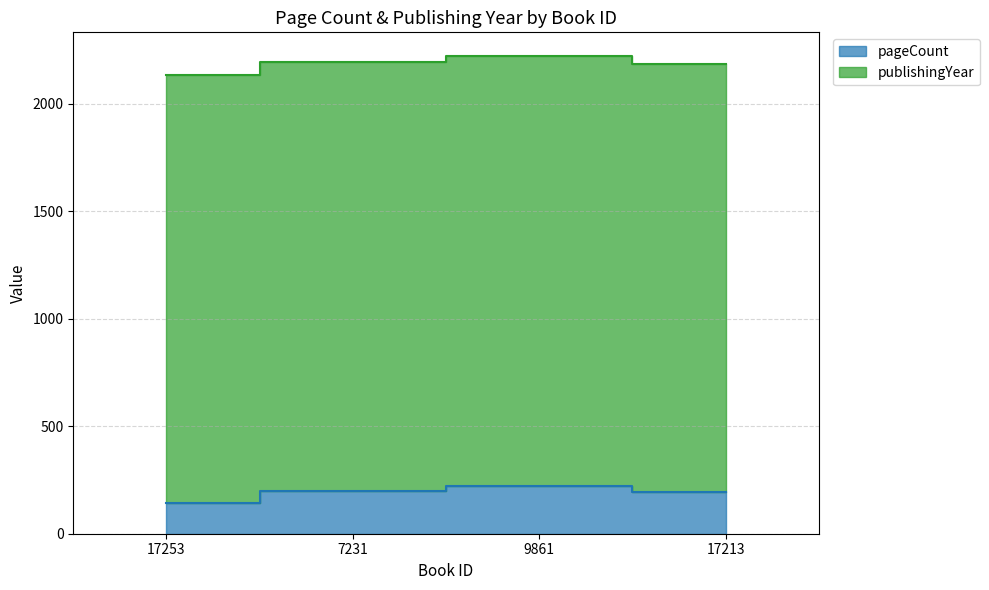

What is the label of the 1st point from the right?

17213